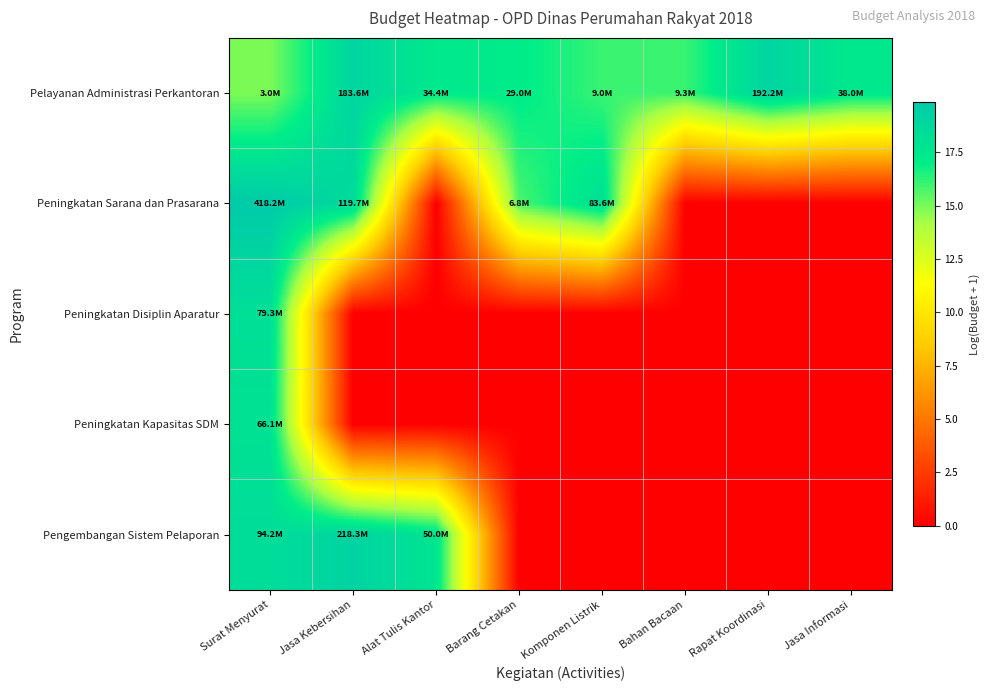

Reading left to right, what are all the values shown in this chart?

Pelayanan Administrasi Perkantoran: Surat Menyurat=14.9	Jasa Kebersihan=19.0	Alat Tulis Kantor=17.4	Barang Cetakan=17.2	Komponen Listrik=16.0	Bahan Bacaan=16.0	Rapat Koordinasi=19.1	Jasa Informasi=17.5
Peningkatan Sarana dan Prasarana: Surat Menyurat=19.9	Jasa Kebersihan=18.6	Alat Tulis Kantor=0.0	Barang Cetakan=15.7	Komponen Listrik=18.2	Bahan Bacaan=0.0	Rapat Koordinasi=0.0	Jasa Informasi=0.0
Peningkatan Disiplin Aparatur: Surat Menyurat=18.2	Jasa Kebersihan=0.0	Alat Tulis Kantor=0.0	Barang Cetakan=0.0	Komponen Listrik=0.0	Bahan Bacaan=0.0	Rapat Koordinasi=0.0	Jasa Informasi=0.0
Peningkatan Kapasitas SDM: Surat Menyurat=18.0	Jasa Kebersihan=0.0	Alat Tulis Kantor=0.0	Barang Cetakan=0.0	Komponen Listrik=0.0	Bahan Bacaan=0.0	Rapat Koordinasi=0.0	Jasa Informasi=0.0
Pengembangan Sistem Pelaporan: Surat Menyurat=18.4	Jasa Kebersihan=19.2	Alat Tulis Kantor=17.7	Barang Cetakan=0.0	Komponen Listrik=0.0	Bahan Bacaan=0.0	Rapat Koordinasi=0.0	Jasa Informasi=0.0